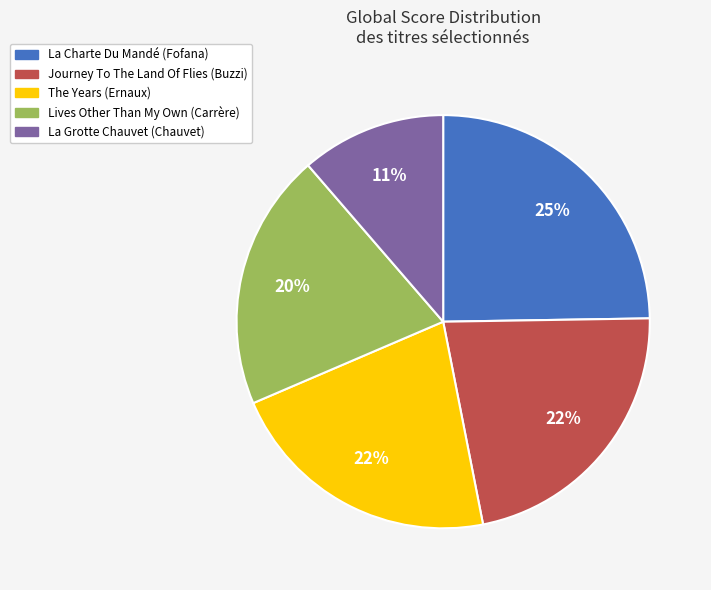

Is it true that La Charte Du Mandé (Fofana) is 13% of the pie?

False